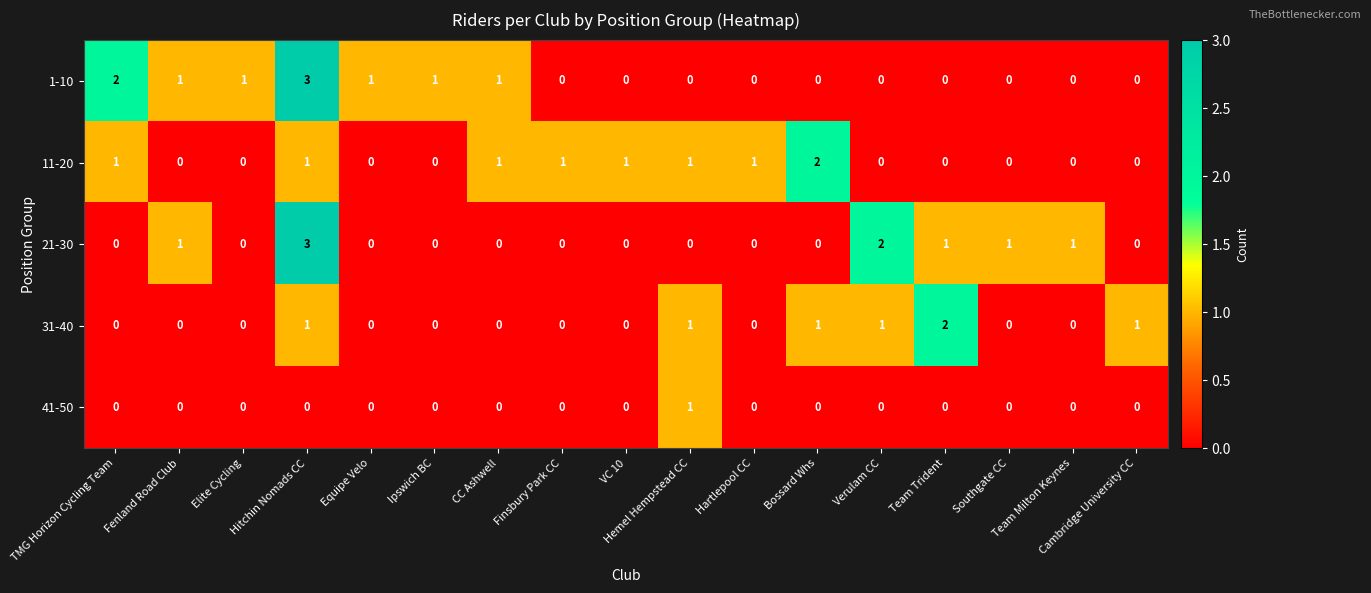

How many data points does each series have?

17